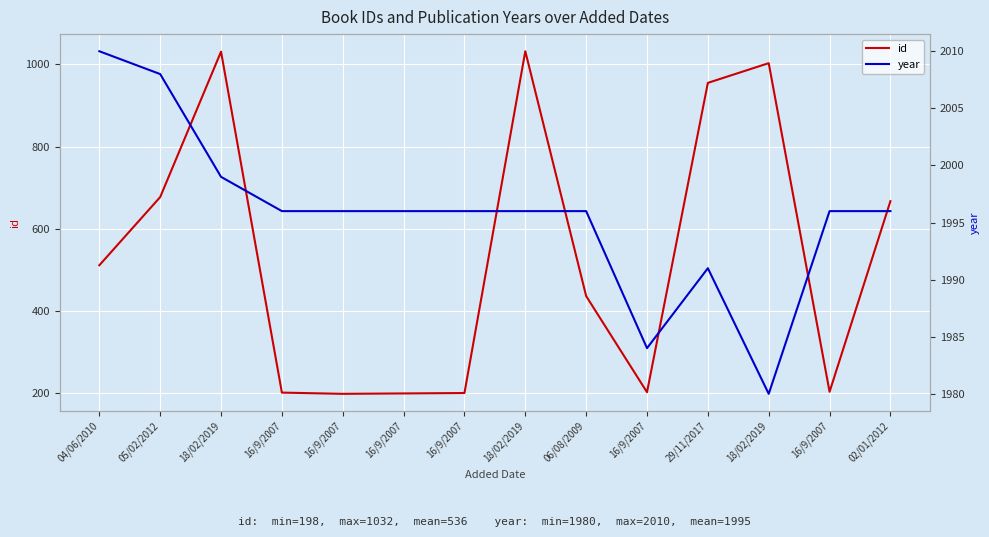

How many lines are shown in the chart?

2